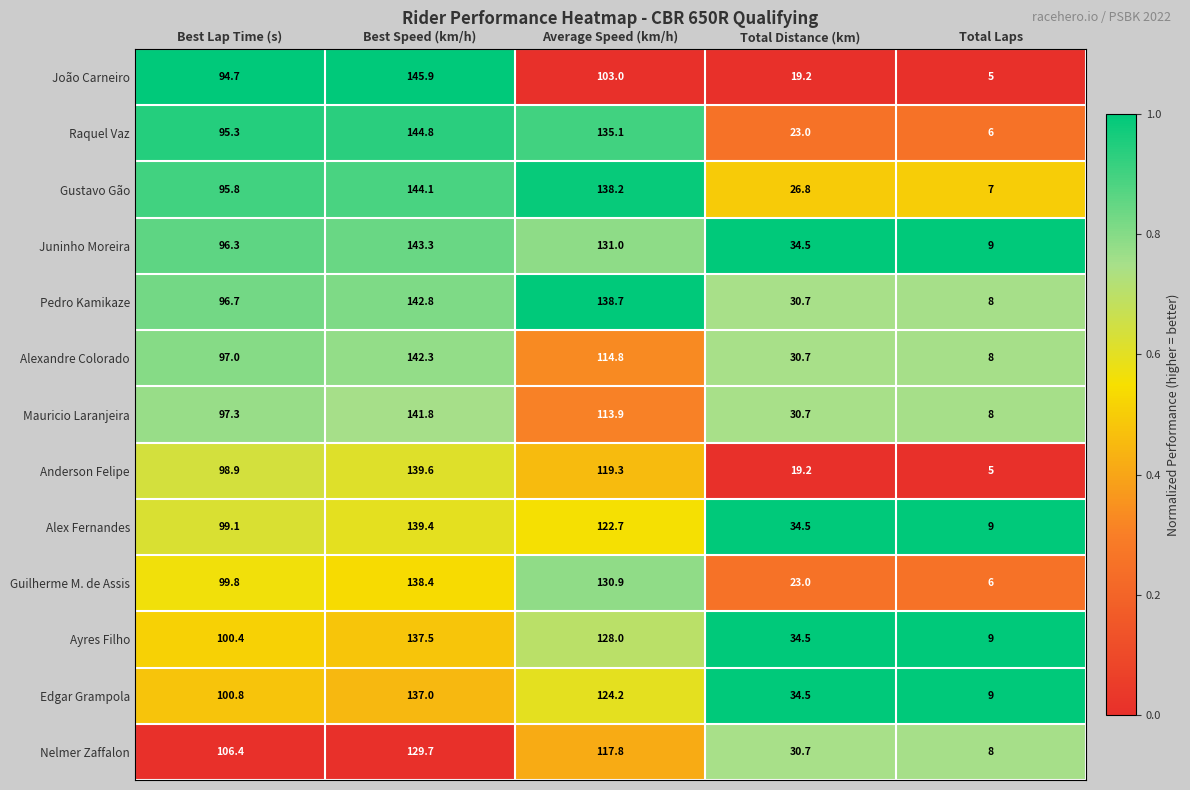

What is the difference between the maximum and minimum values in the Nelmer Zaffalon series?

121.7